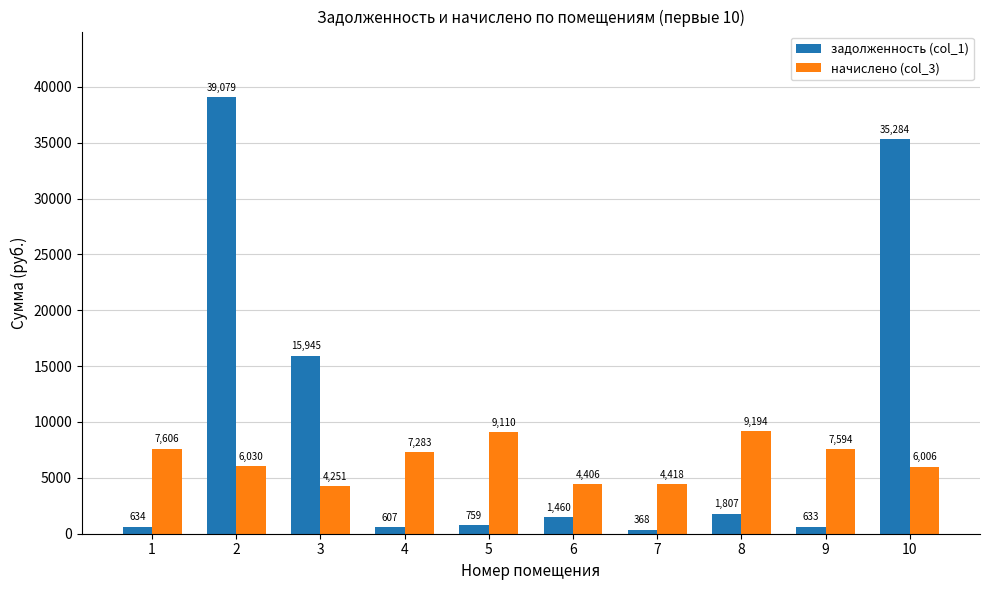

The задолженность (col_1) series shows 15945.0 at 3. True or false?

True